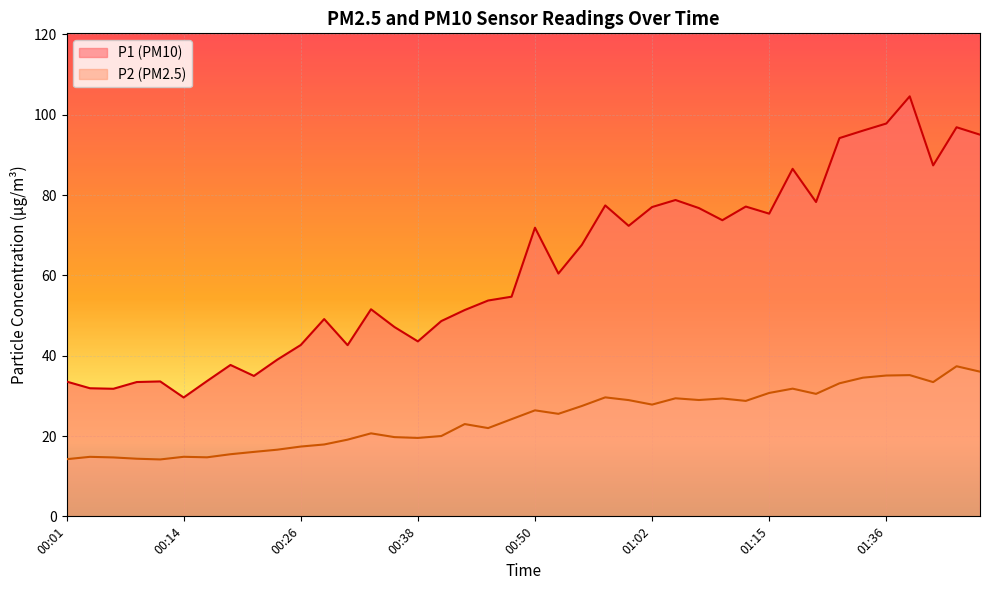

List the series in order of their peak value, lowest first.

P2, P1